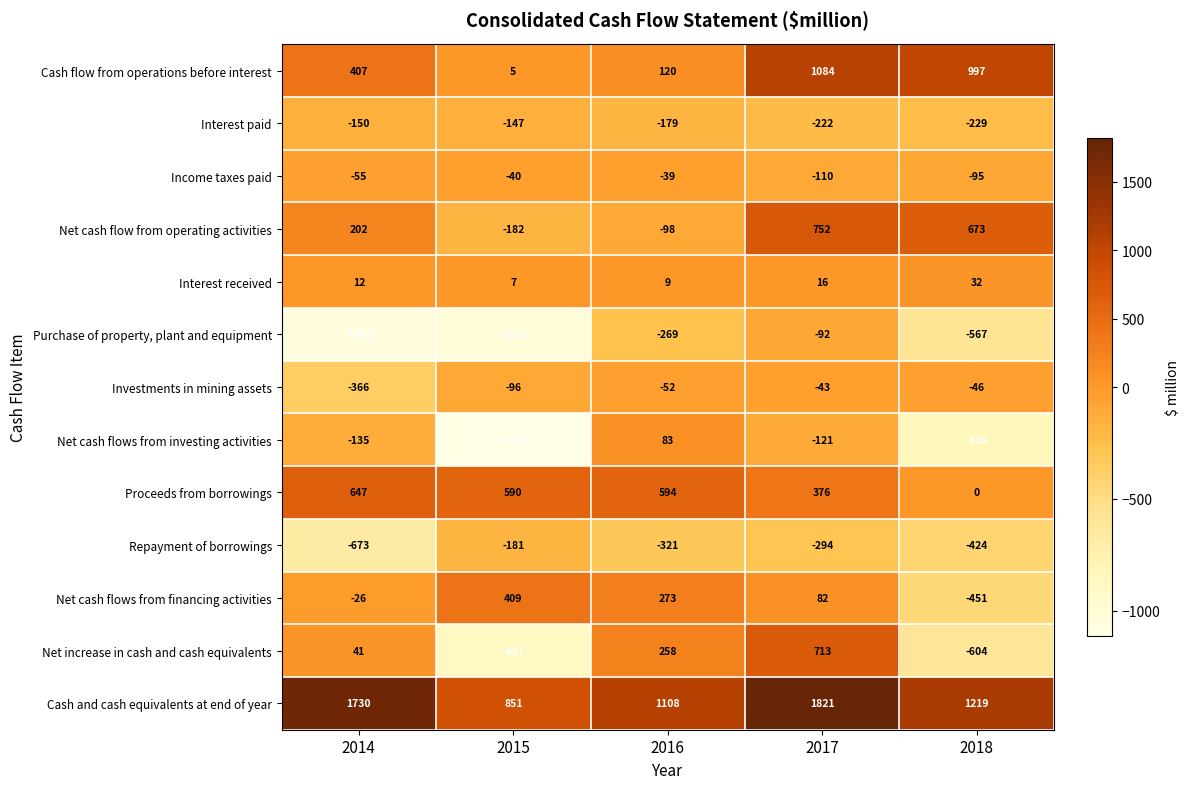

Read the Net cash flows from financing activities value at 2015.

409